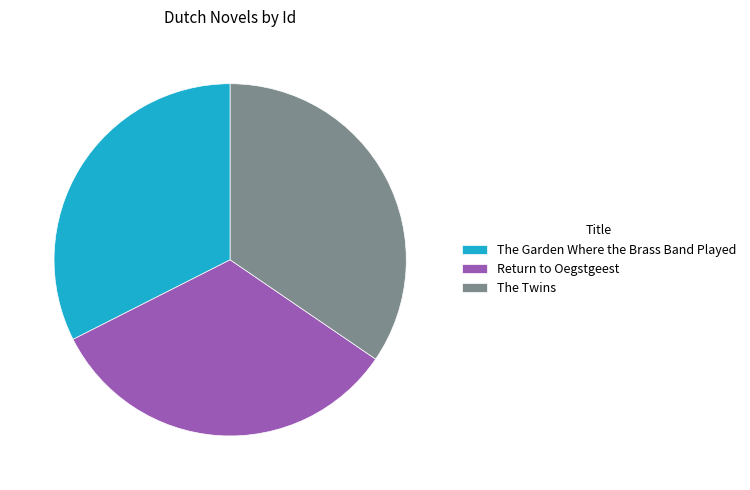

Which has a higher value, Return to Oegstgeest or The Twins?

The Twins